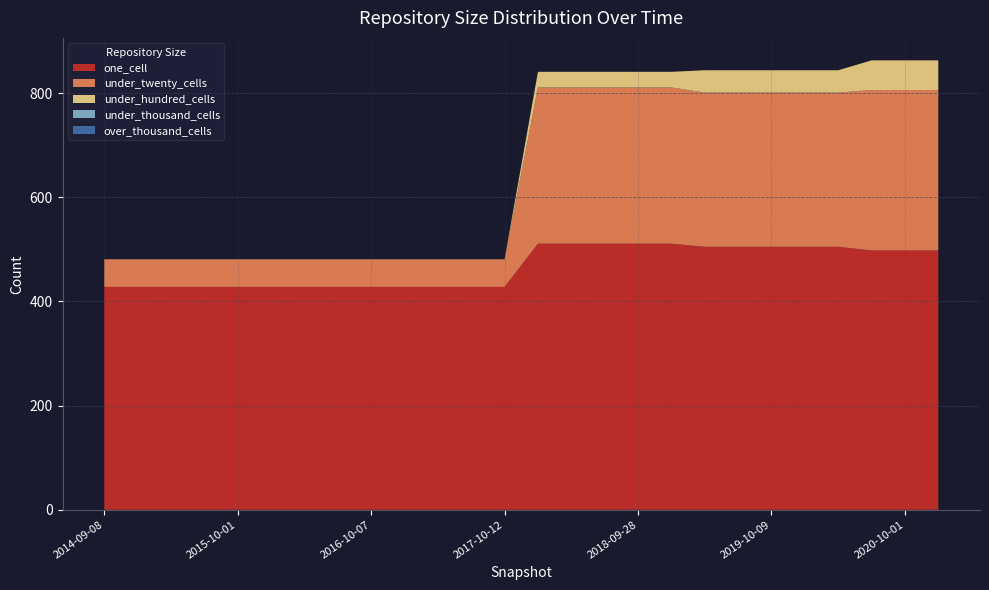

Reading left to right, extract all data points from this chart.

one_cell: 428	428	428	428	428	428	428	428	428	428	428	428	428	511	511	511	511	511	505	505	505	505	505	498	498	498
under_twenty_cells: 53	53	53	53	53	53	53	53	53	53	53	53	53	300	300	300	300	300	296	296	296	296	296	308	308	308
under_hundred_cells: 0	0	0	0	0	0	0	0	0	0	0	0	0	30	30	30	30	30	43	43	43	43	43	57	57	57
under_thousand_cells: 0	0	0	0	0	0	0	0	0	0	0	0	0	0	0	0	0	0	0	0	0	0	0	0	0	0
over_thousand_cells: 0	0	0	0	0	0	0	0	0	0	0	0	0	0	0	0	0	0	0	0	0	0	0	0	0	0